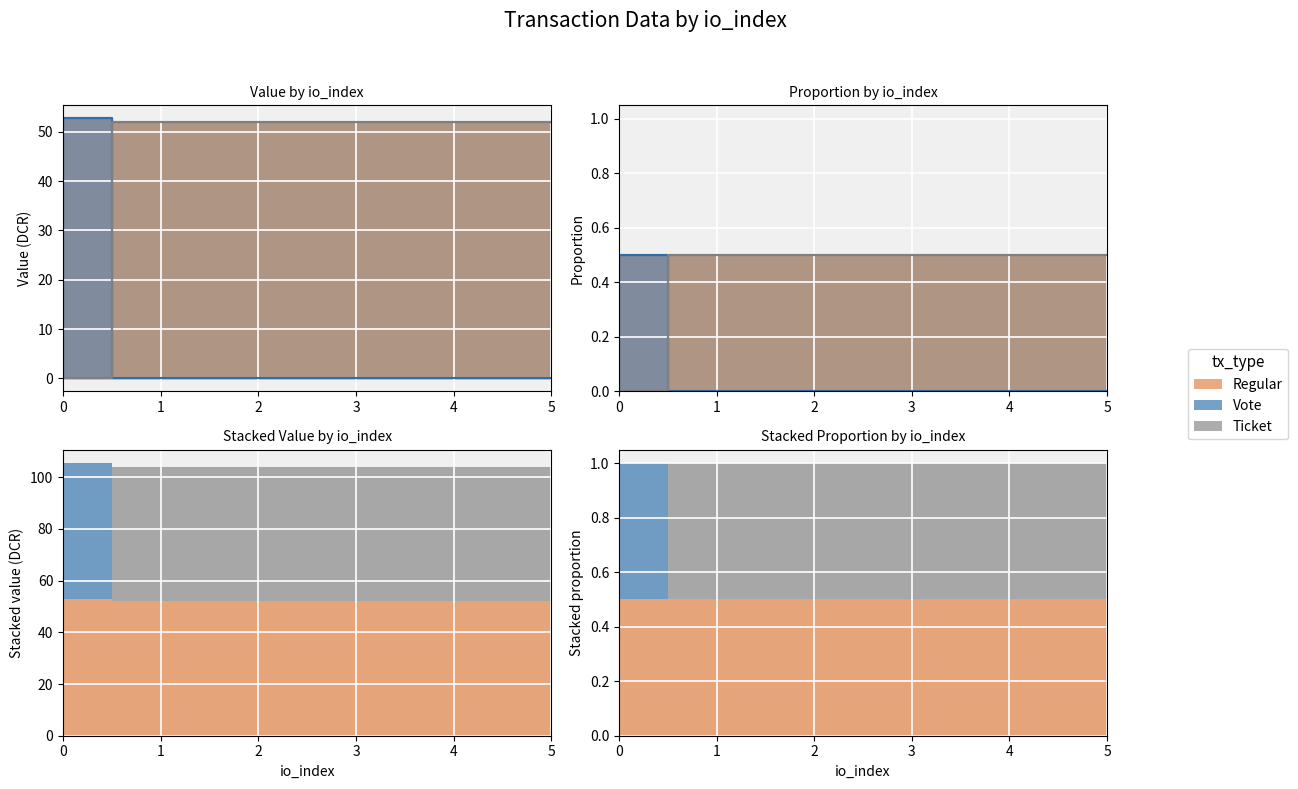

What is the average value of the Vote series?

52.0